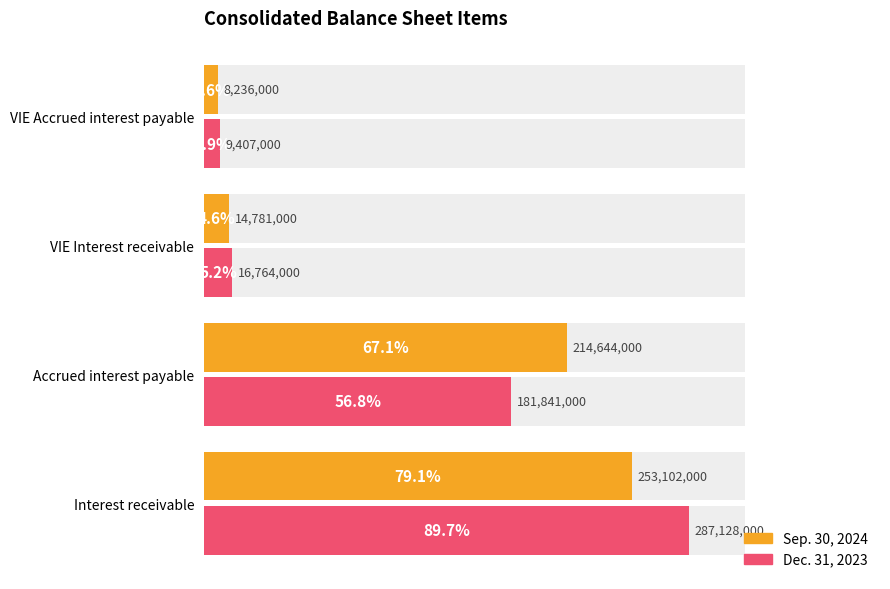

What are all the series names shown in the legend?

Sep. 30, 2024, Dec. 31, 2023